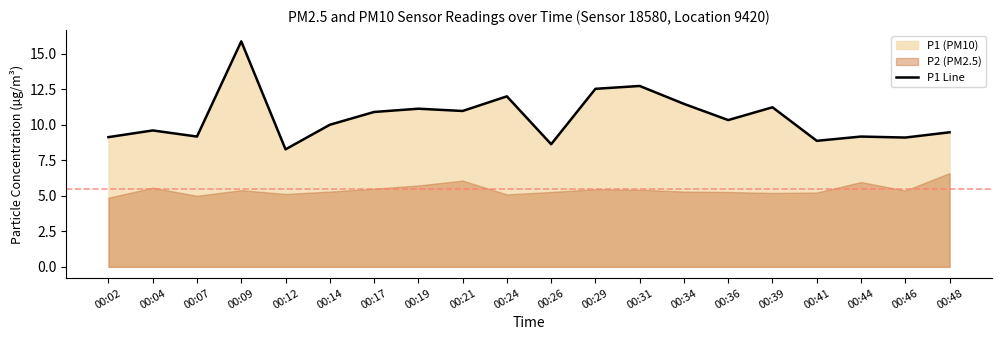

What is the minimum value shown in the chart?

8.3